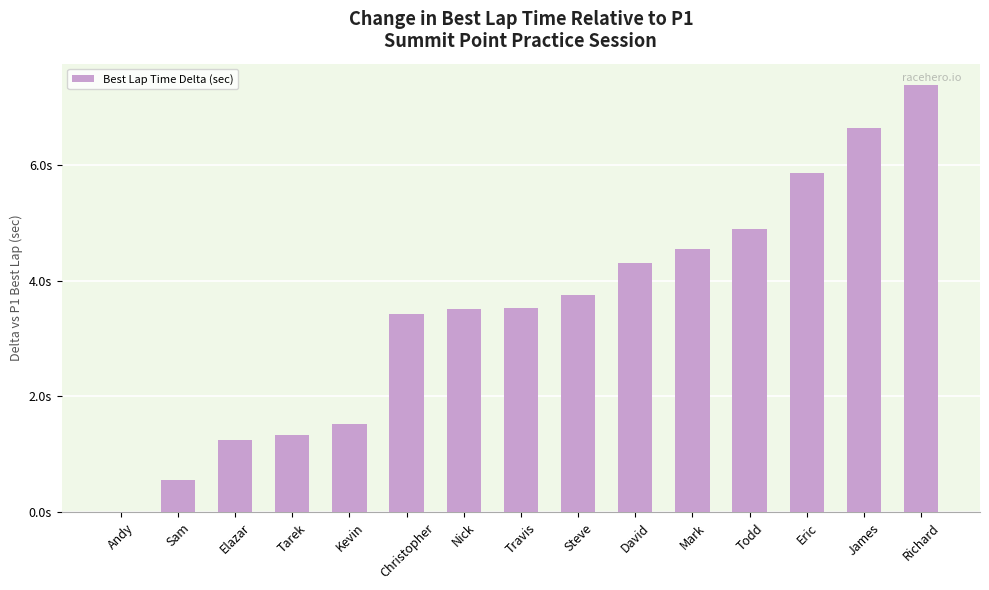

What is the sum of all values?

52.5